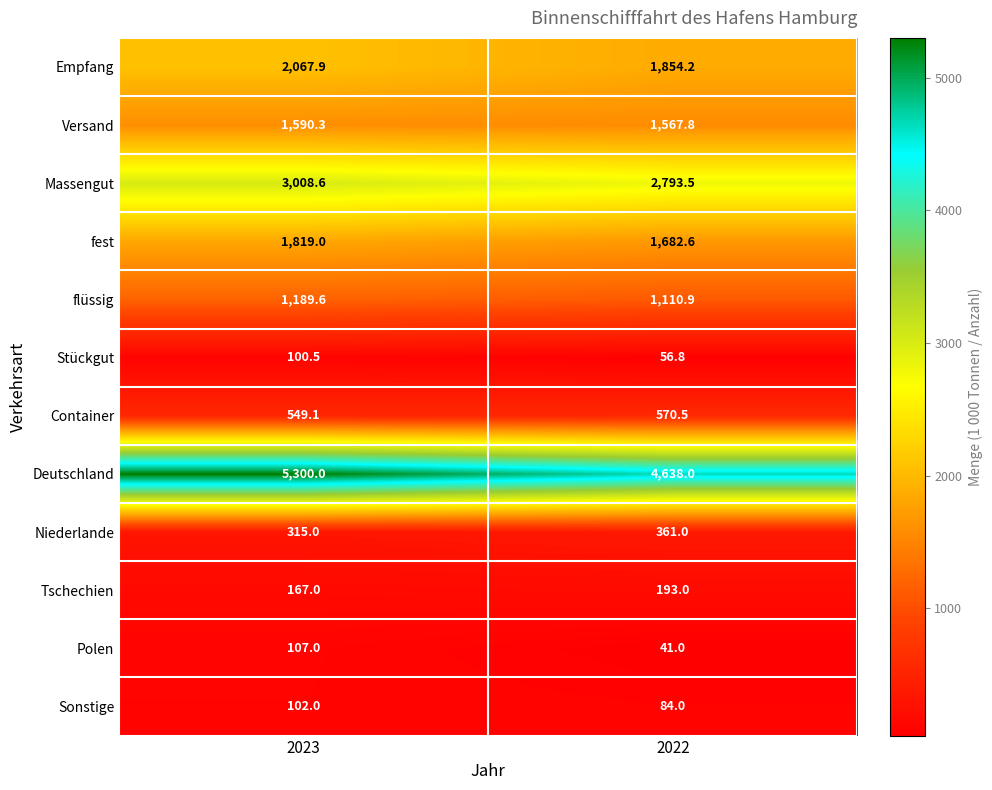

Which category has the lowest value in the Polen series?

2022